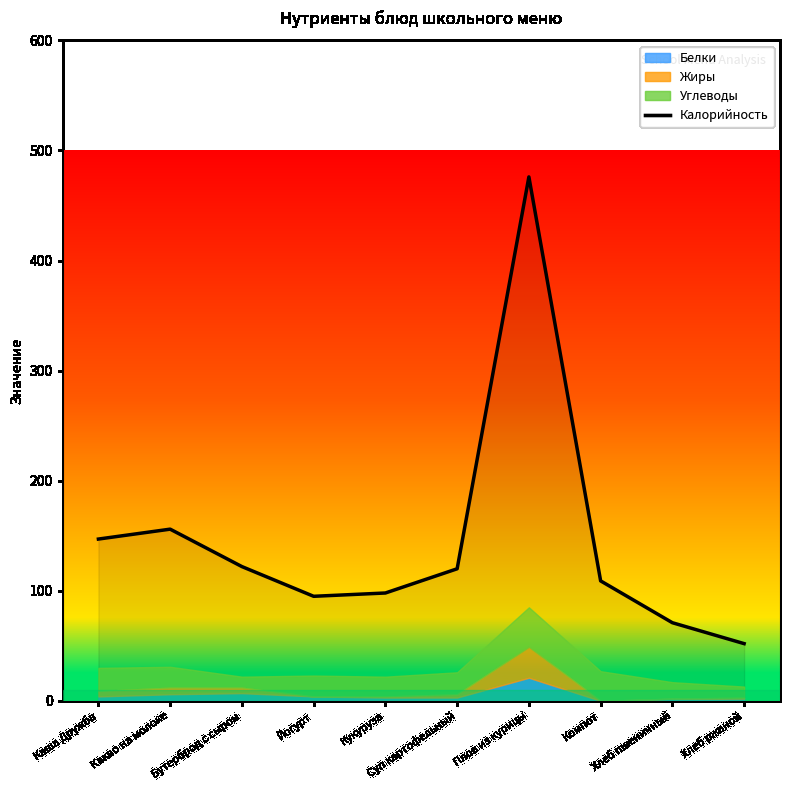

How many lines are shown in the chart?

1